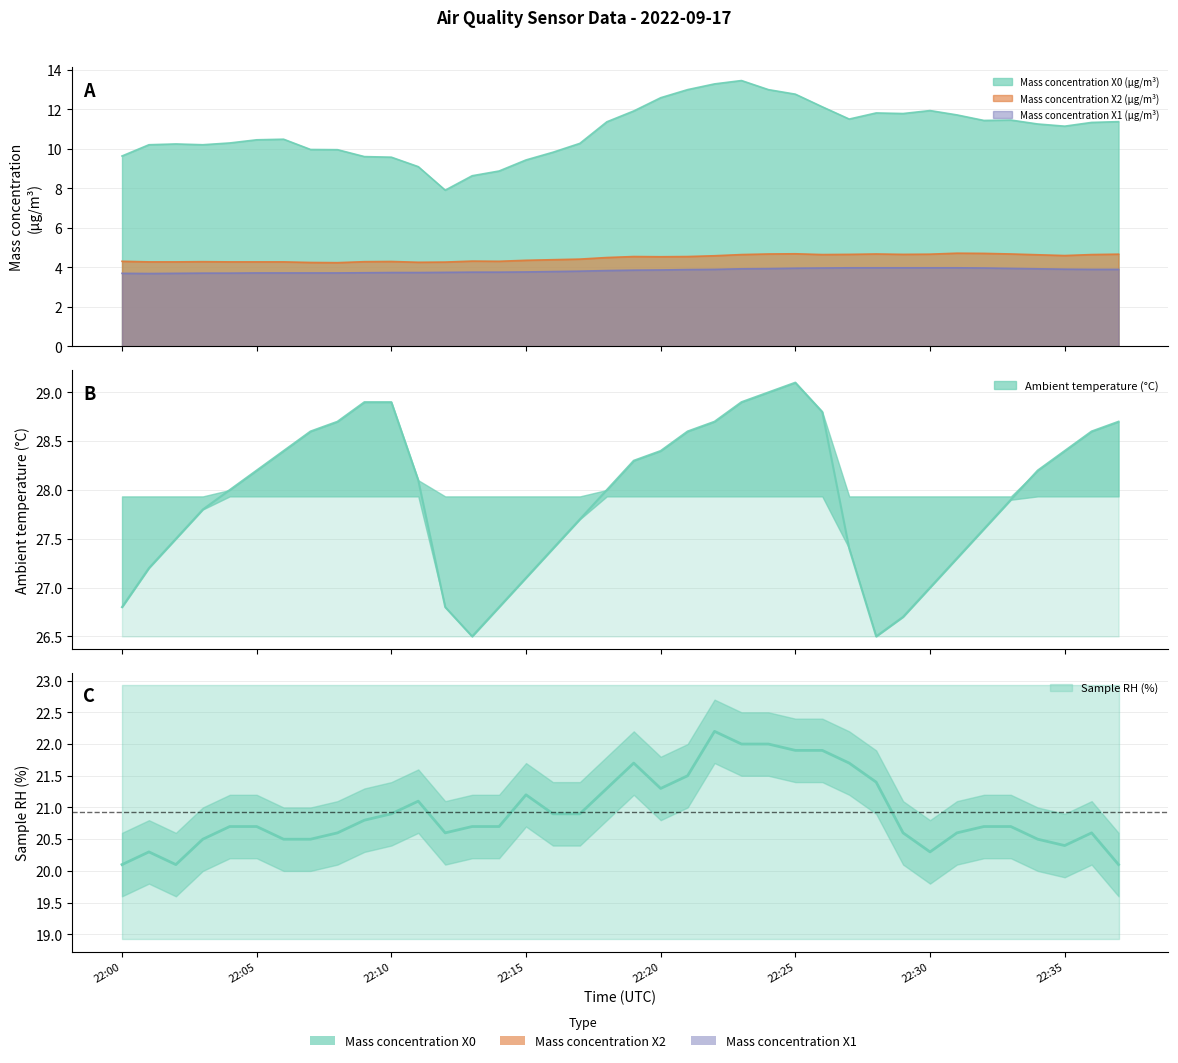

Which series has the largest total across all categories?

Ambient temperature (°C)